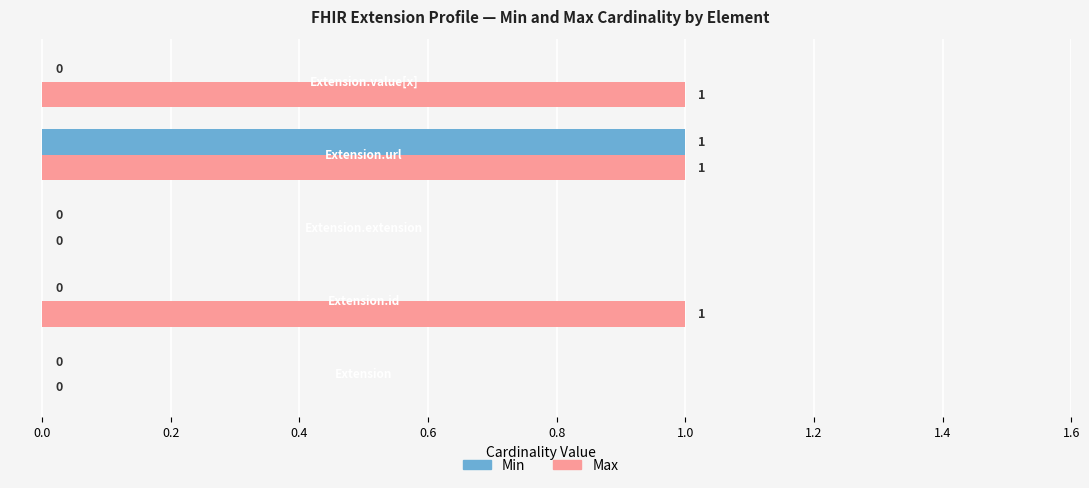

How many Min values are between 0 and 1?

5